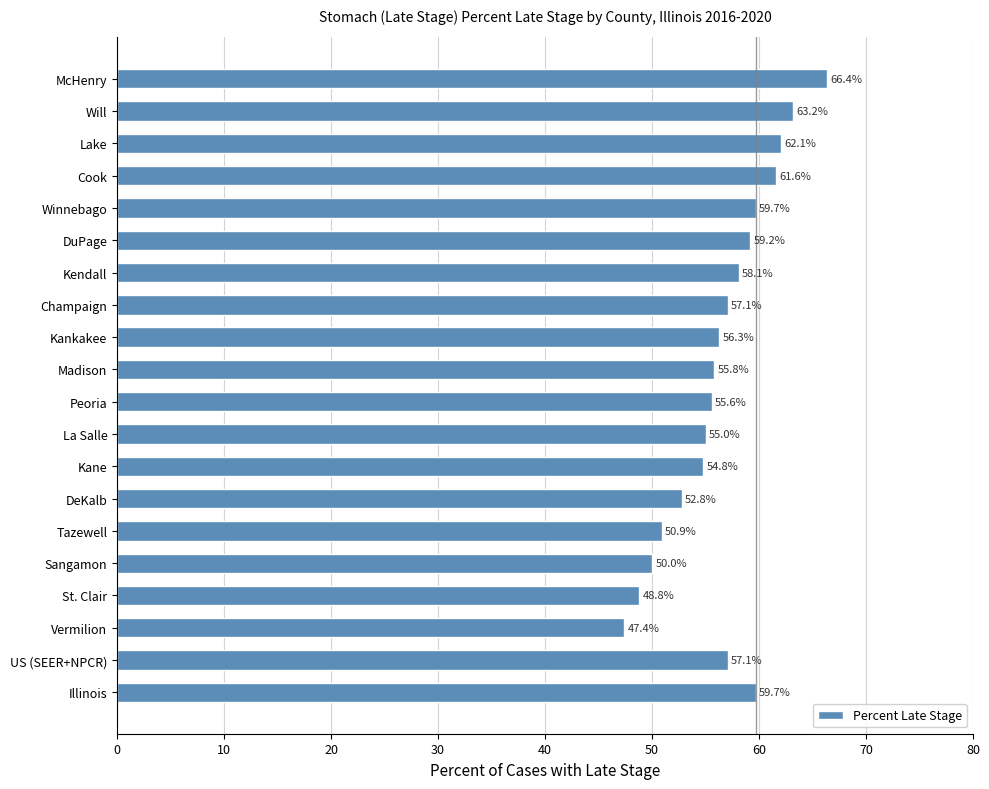

Approximately how many times larger is the value at McHenry compared to Champaign?

1.2